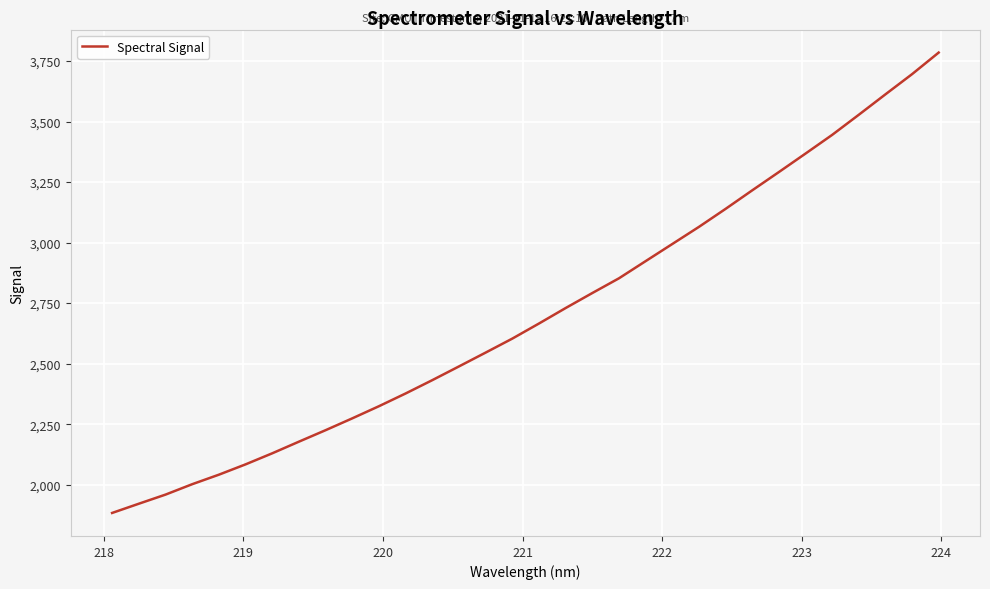

What is the greatest value displayed?

3785.1